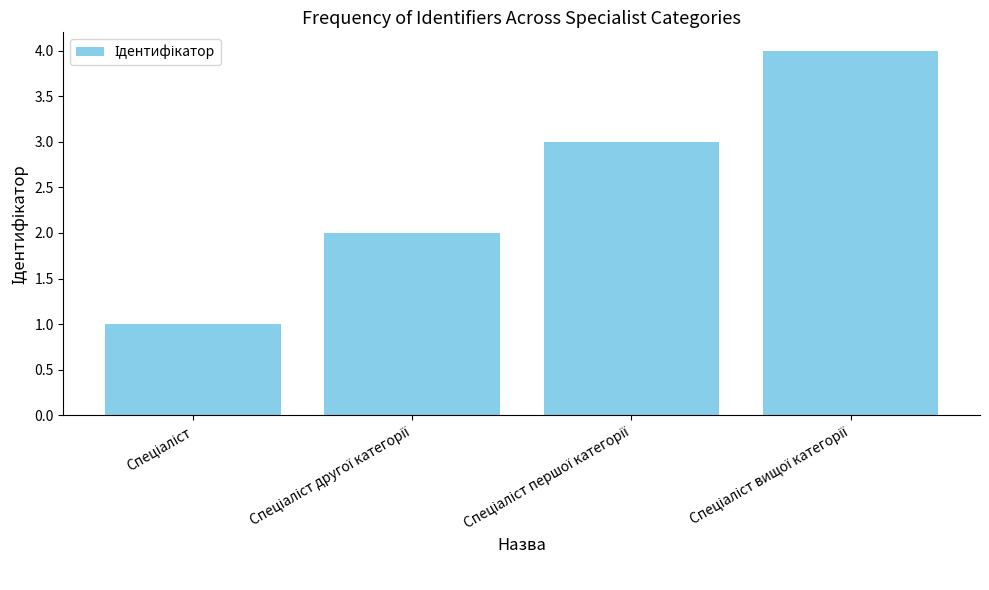

What is the difference between the maximum and minimum values?

3